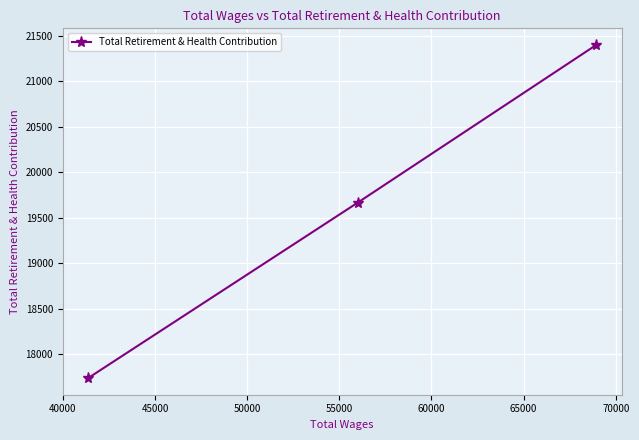

What is the value of the 1st point from the left?

17738